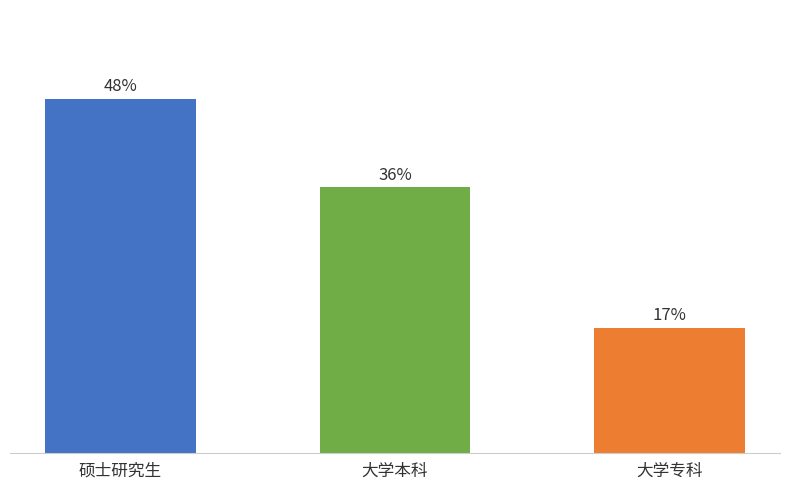

Does the chart contain any negative values?

No